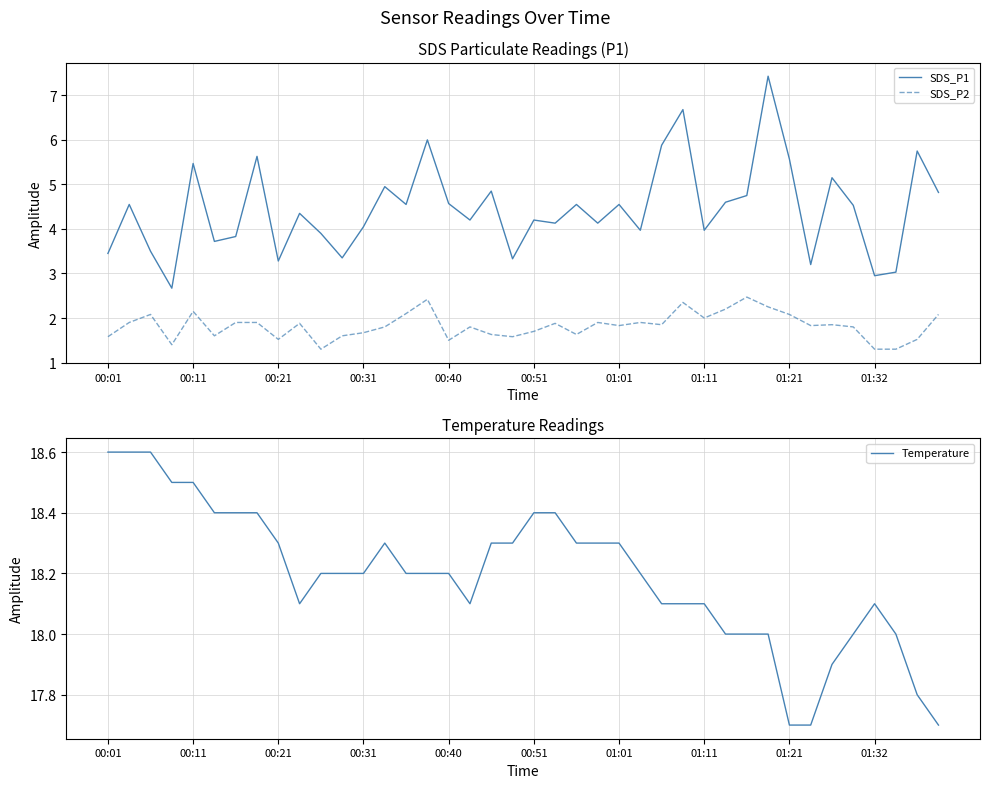

At how many categories does at least one series exceed 13?

40